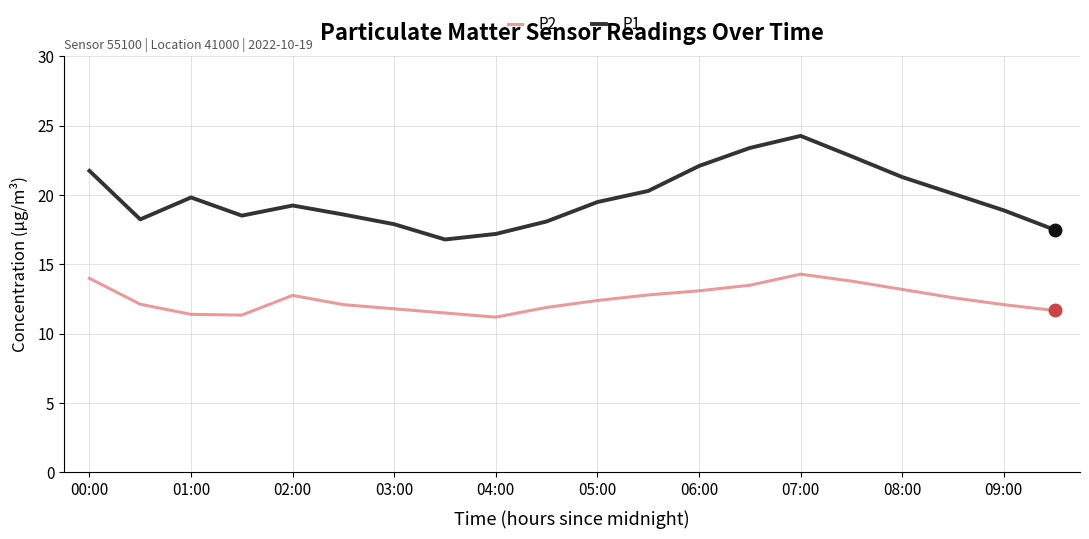

What is the difference between the maximum and minimum values in the P2 series?

3.1